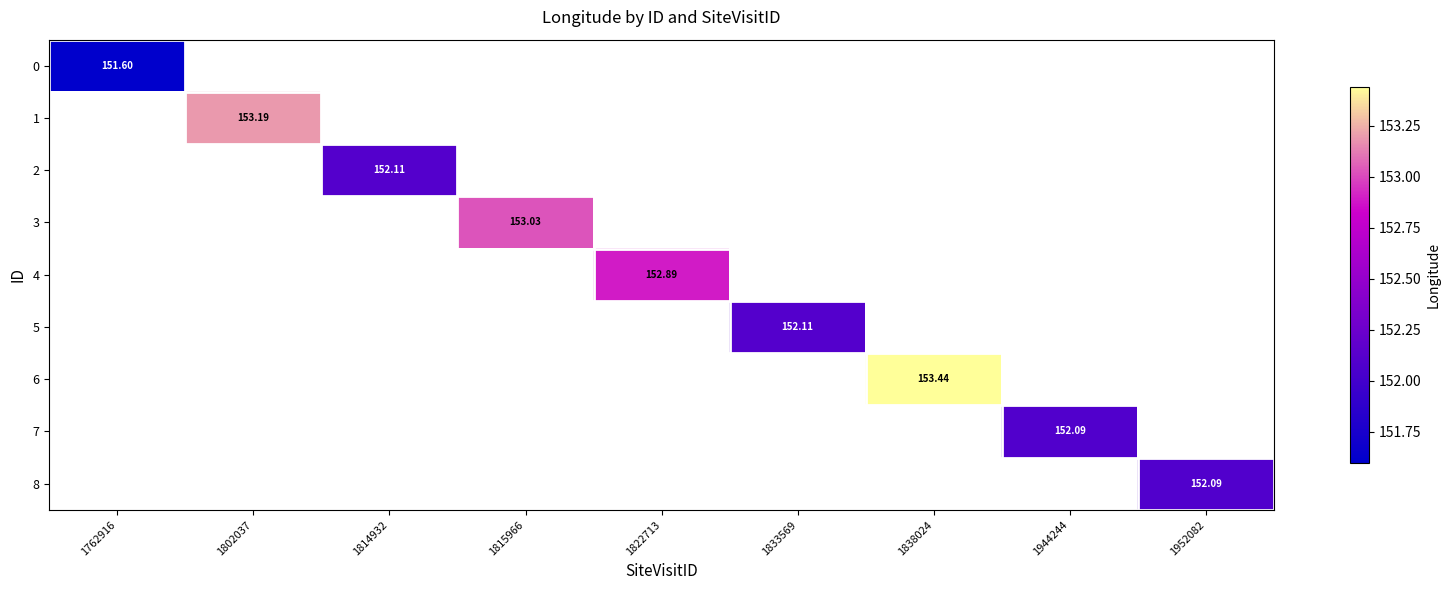

How many values in 0 are above zero?

1